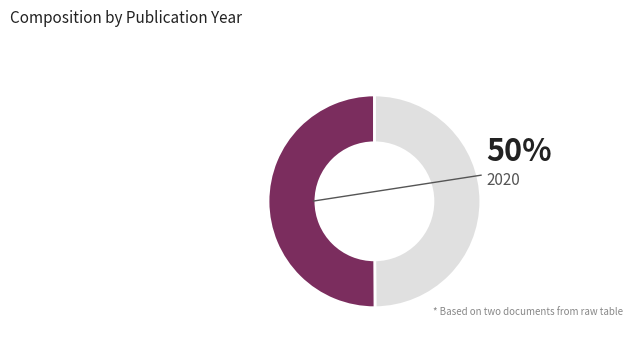

To the nearest percent, what is the average slice percentage?

50%